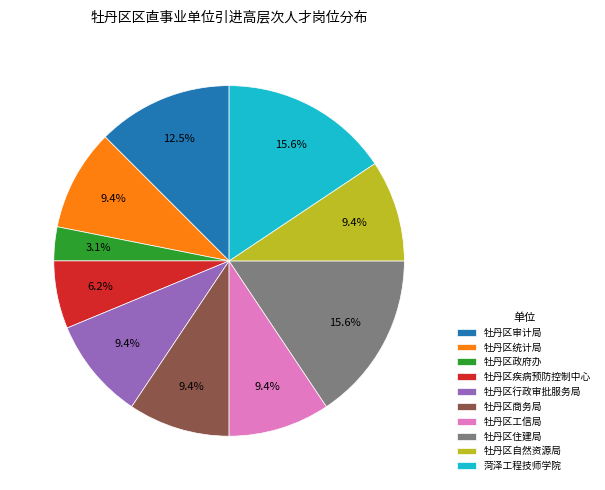

Is it true that 牡丹区商务局 is 2% of the pie?

False